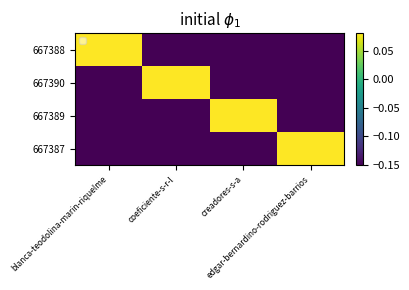

Rank the series by their maximum value, from lowest to highest.

667388, 667390, 667389, 667387